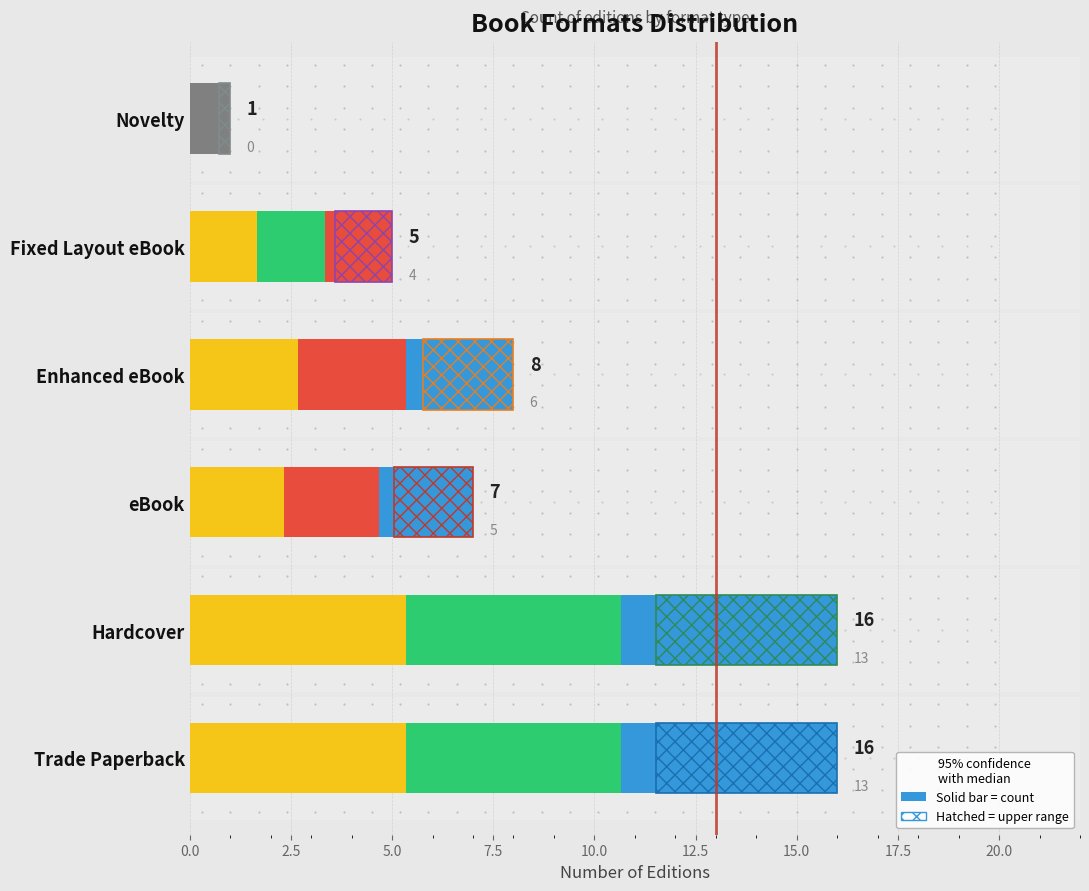

Which category has the lowest value across all series?

Novelty